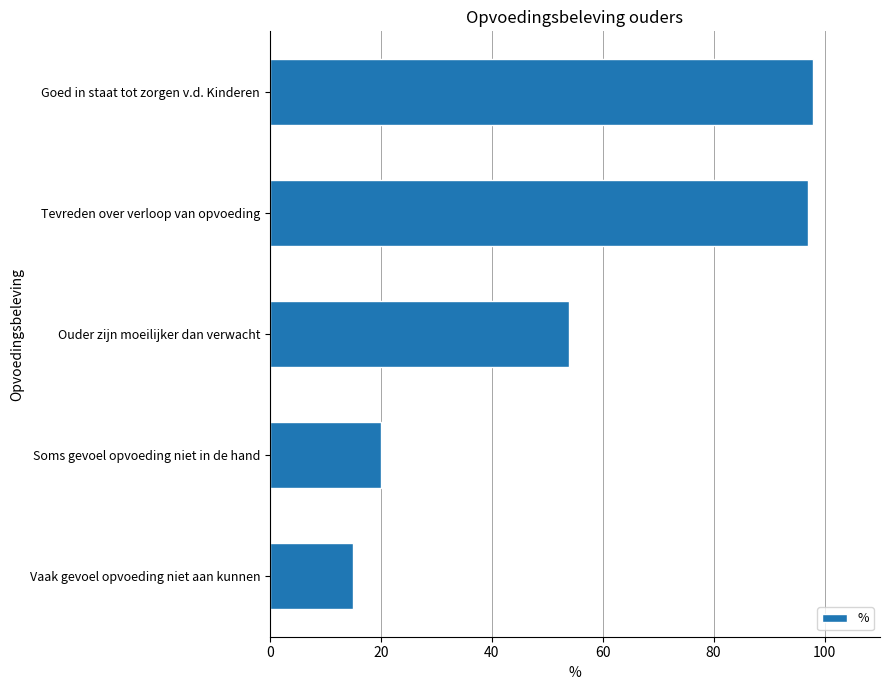

Count the number of data series in this chart.

1